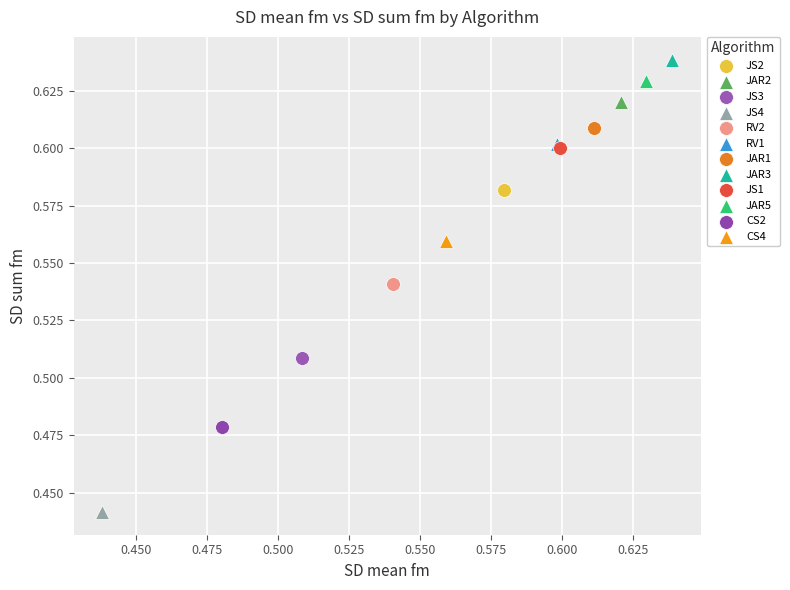

Which series contains the highest Y value?

JAR3